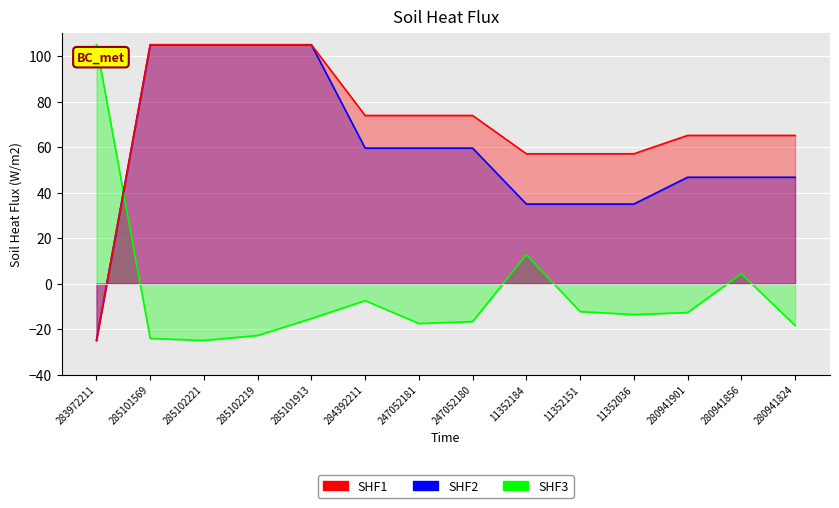

Count the number of categories in the chart.

14